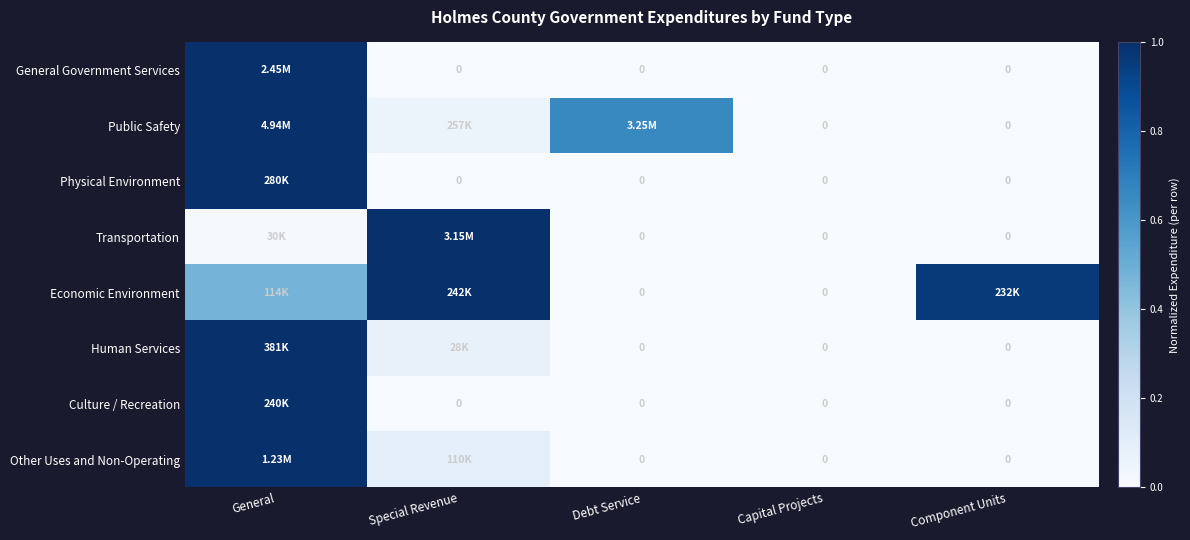

At which label does Human Services reach its minimum?

Debt Service